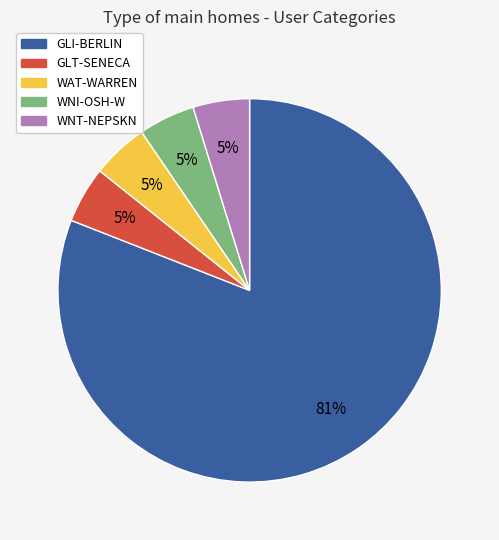

Do GLT-SENECA and WNI-OSH-W together represent more than half of the pie?

No